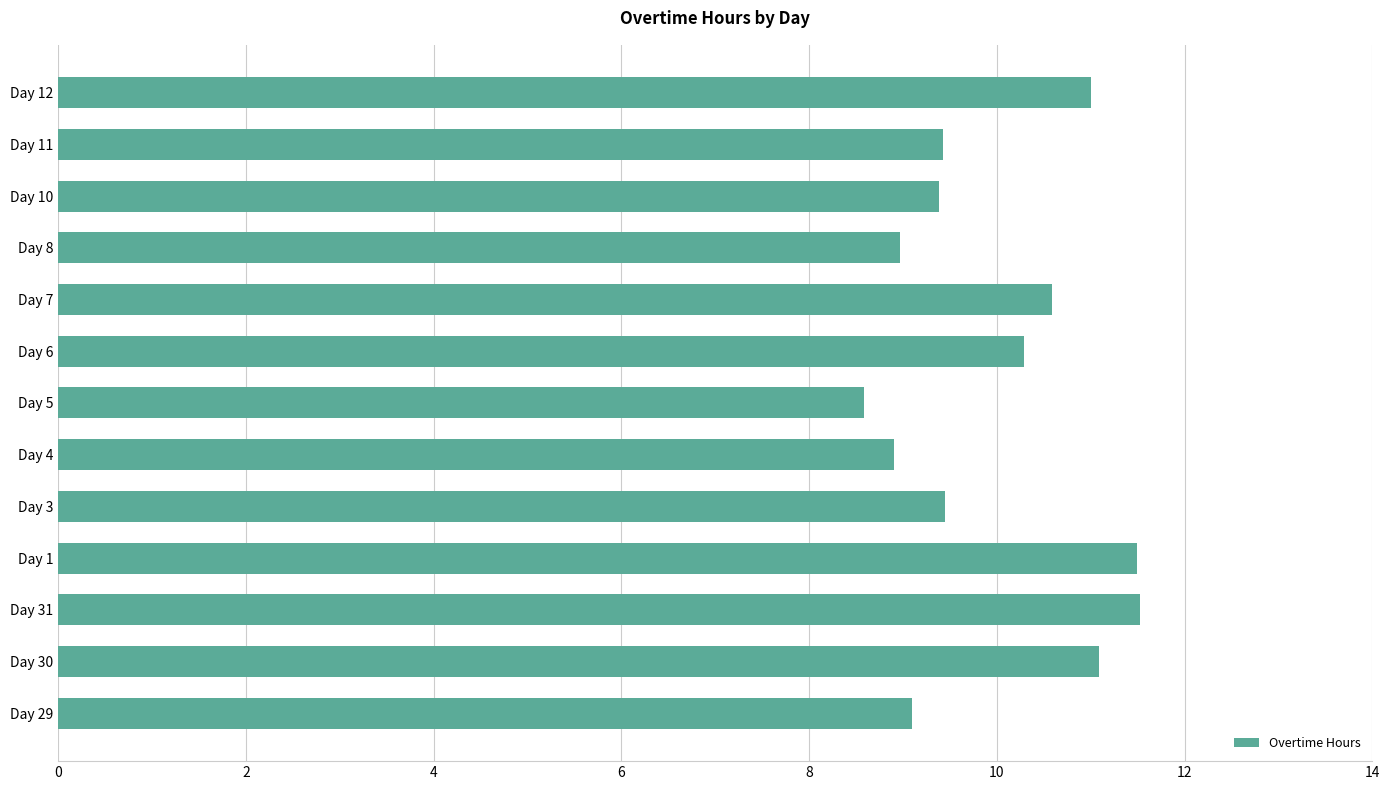

Which has a higher value, Day 7 or Day 4?

Day 7